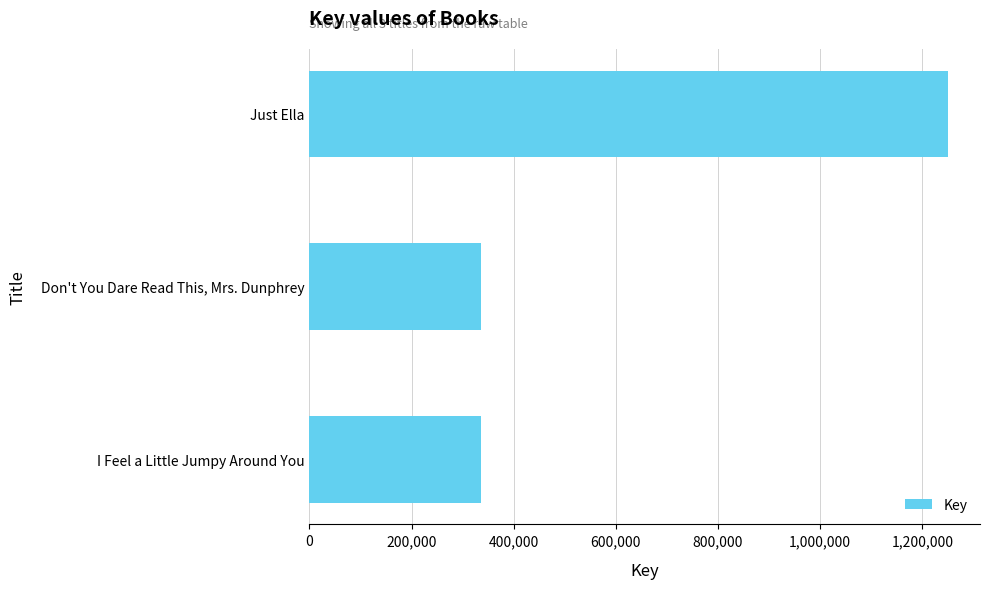

How many series are shown in this chart?

1